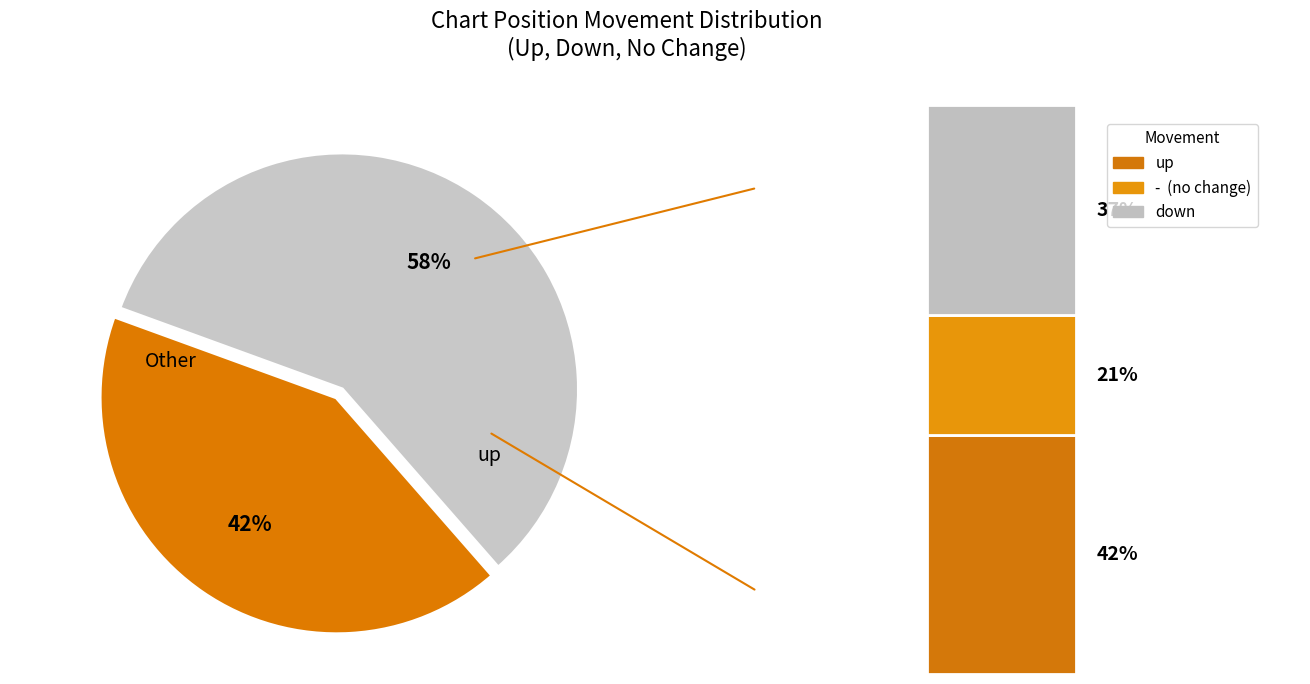

Rank the categories by value from highest to lowest.

up, down, -